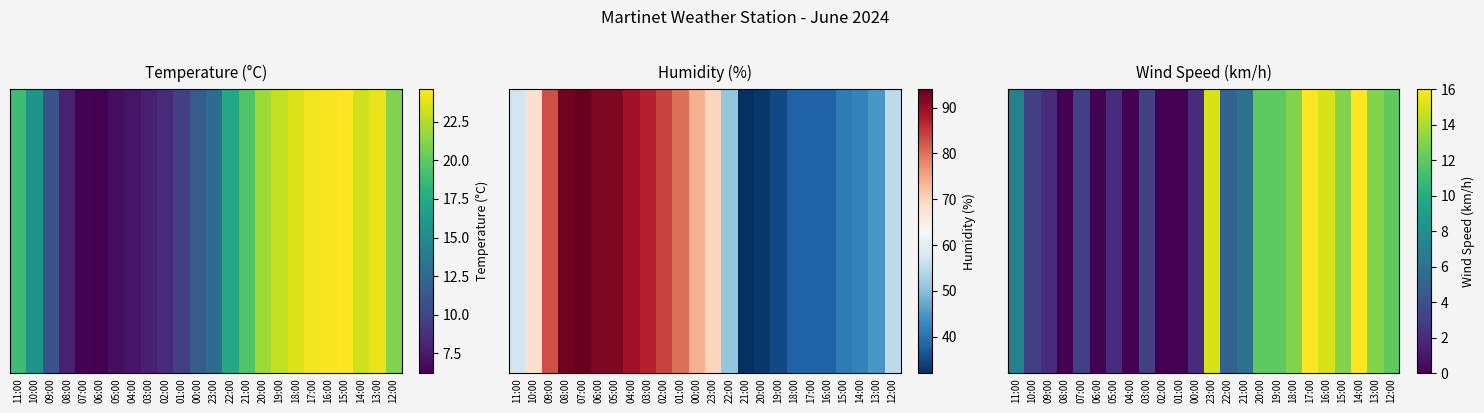

Is it true that the value at 00:00 is 2?

True